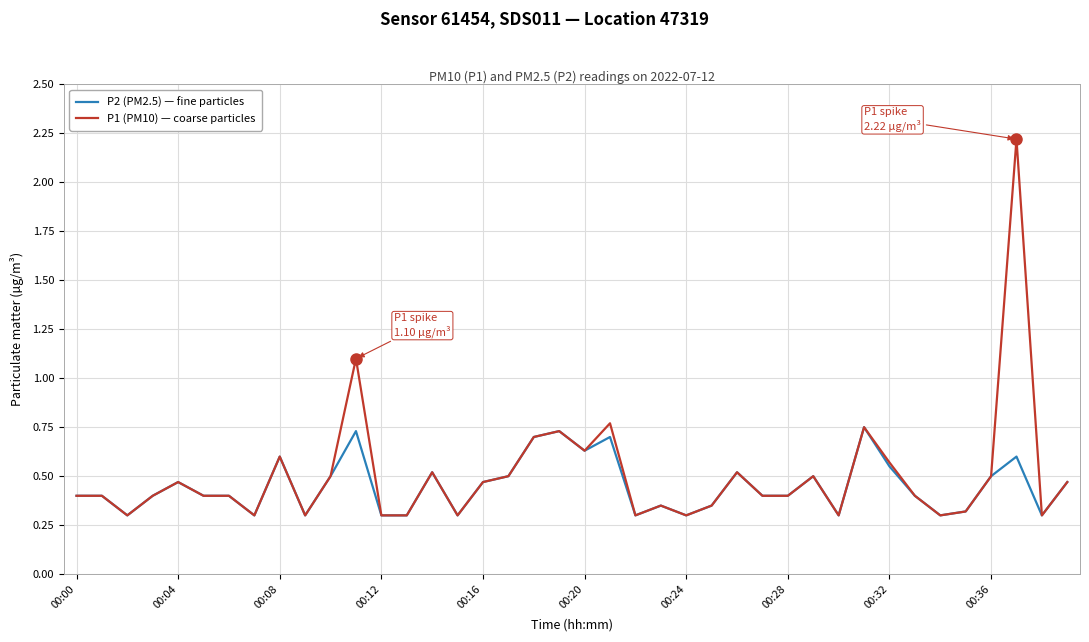

Is this an area chart (filled region under the line)?

No